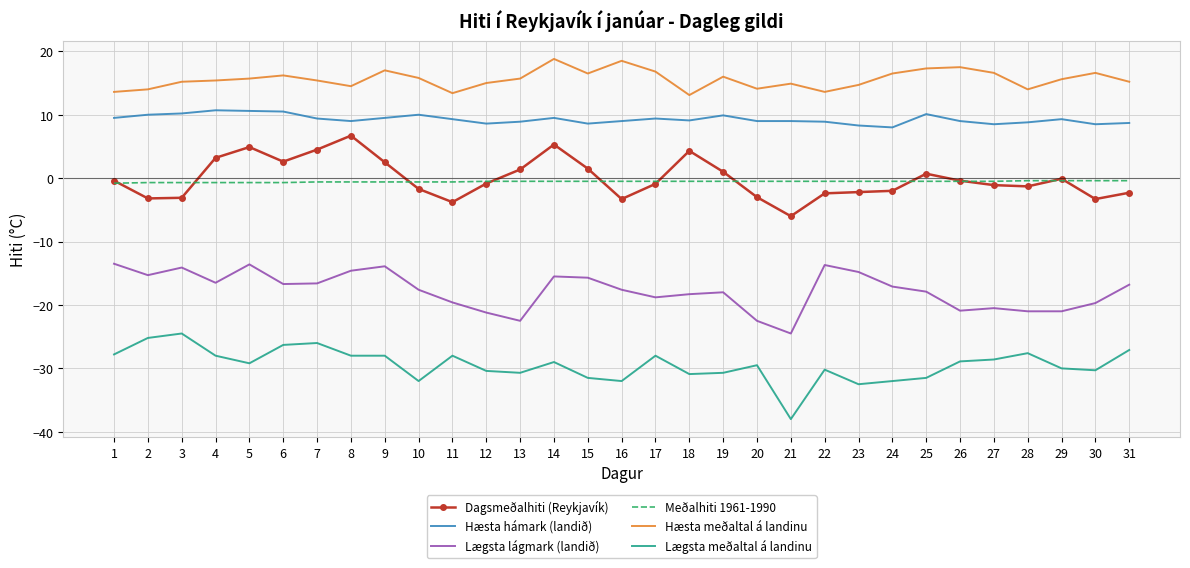

The Lægsta lágmark (landið) series shows -23.6 at 6. True or false?

False